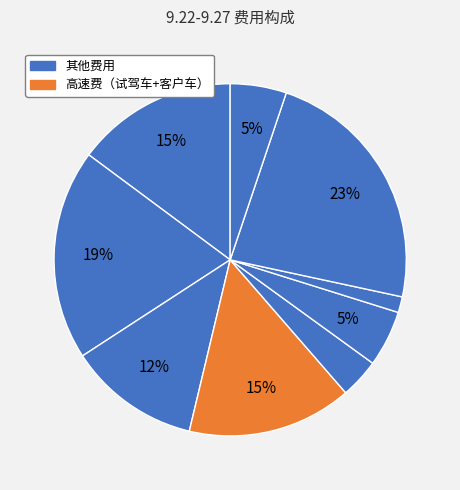

How many segments does this pie chart have?

9